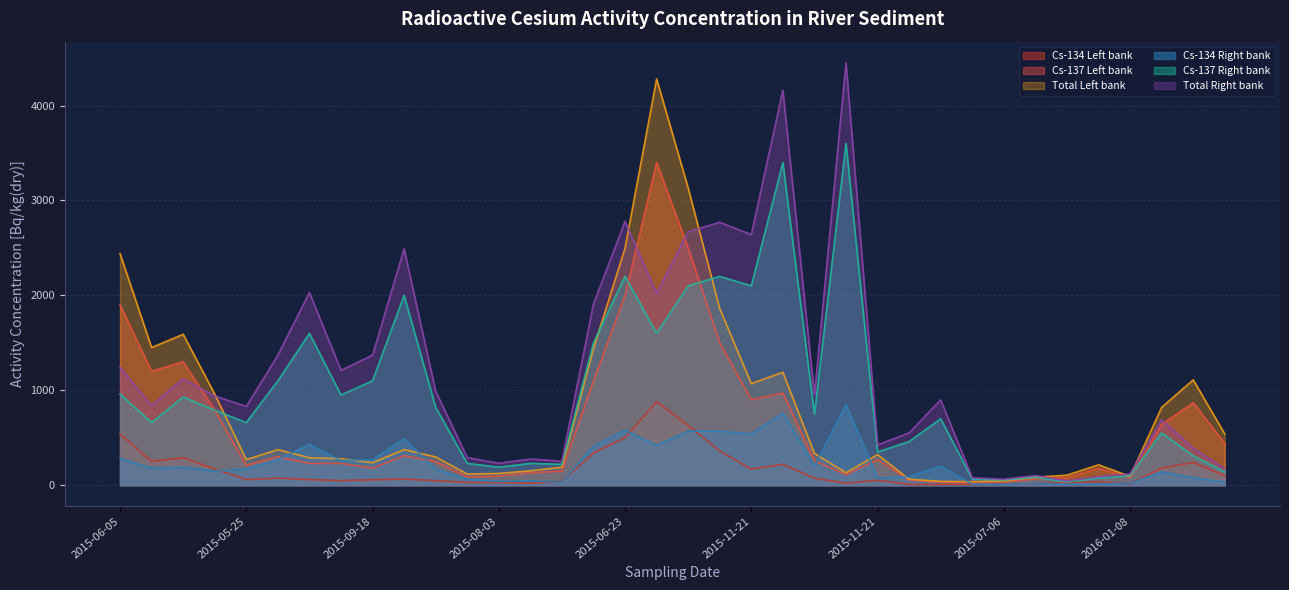

Where is Cs-137 Right bank nearest to the value 1818?

2015-11-18